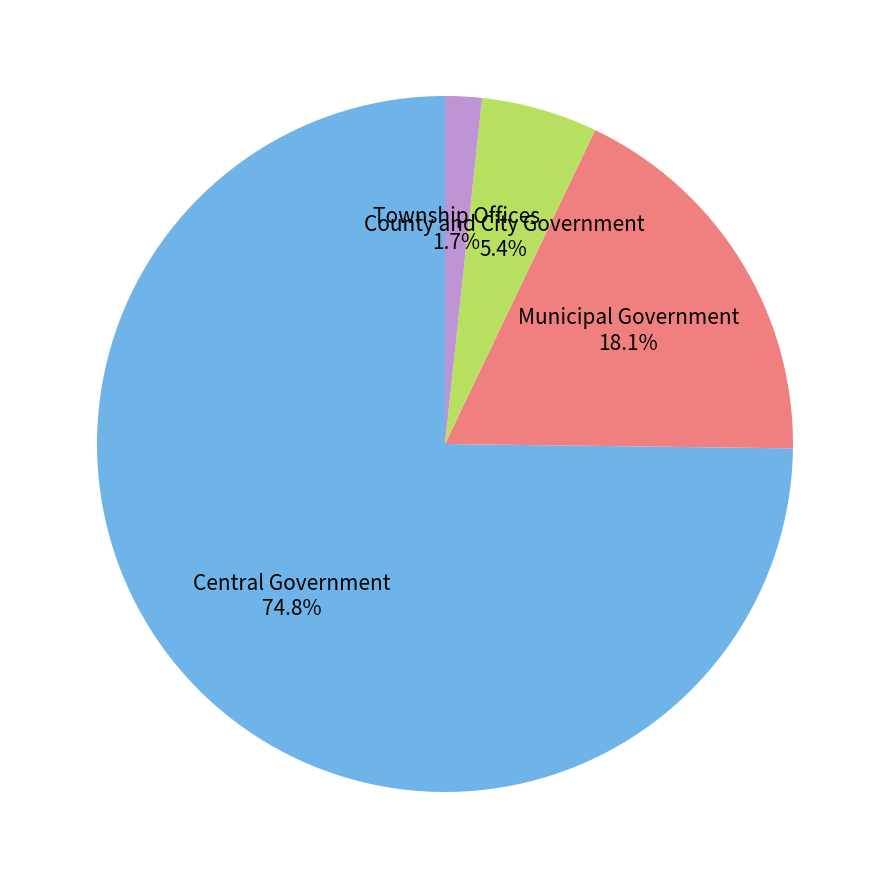

To the nearest percent, what is the average slice percentage?

25%